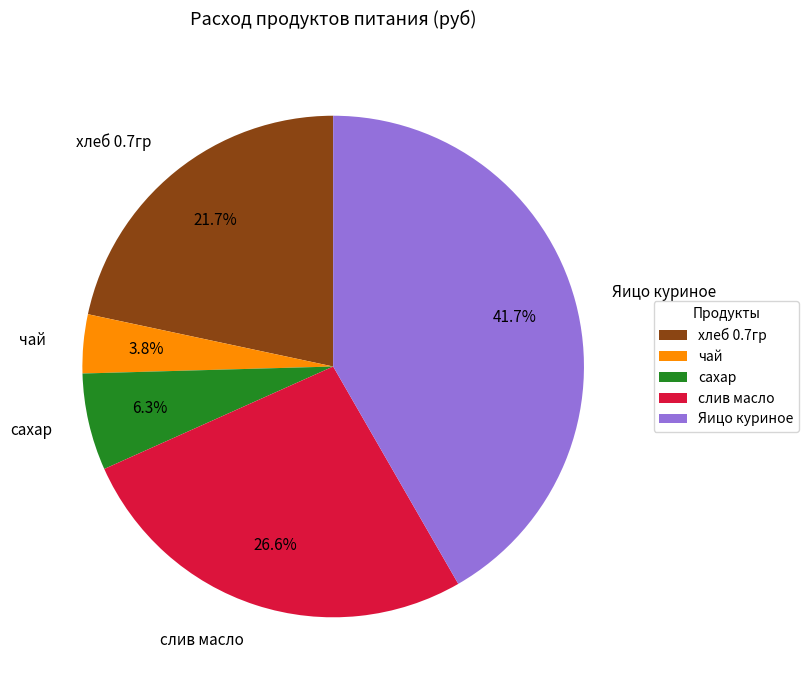

Which has a higher value, чай or сахар?

сахар